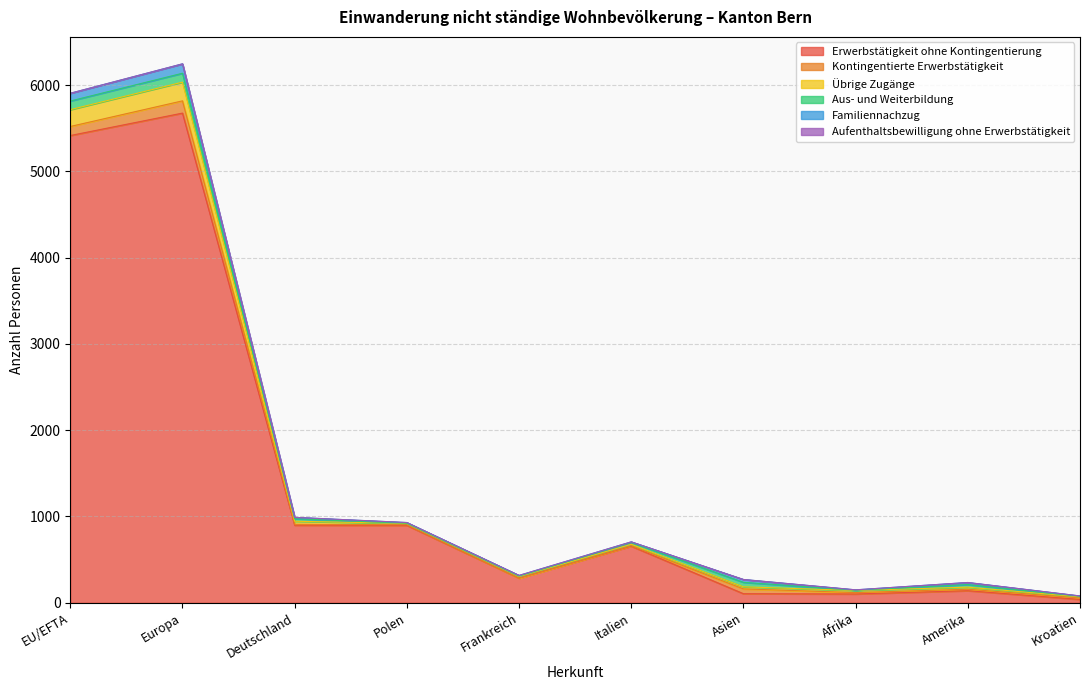

List the labels in order of Übrige Zugänge value, smallest first.

Kroatien, Polen, Italien, Frankreich, Asien, Afrika, Amerika, Deutschland, EU/EFTA, Europa